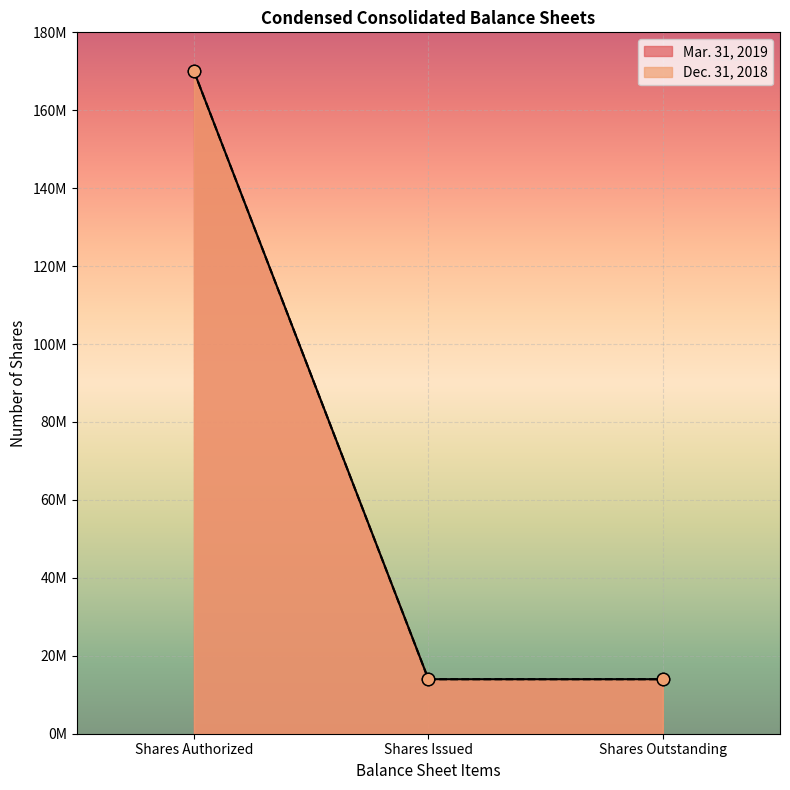

What are all the series names shown in the legend?

Mar. 31, 2019, Dec. 31, 2018